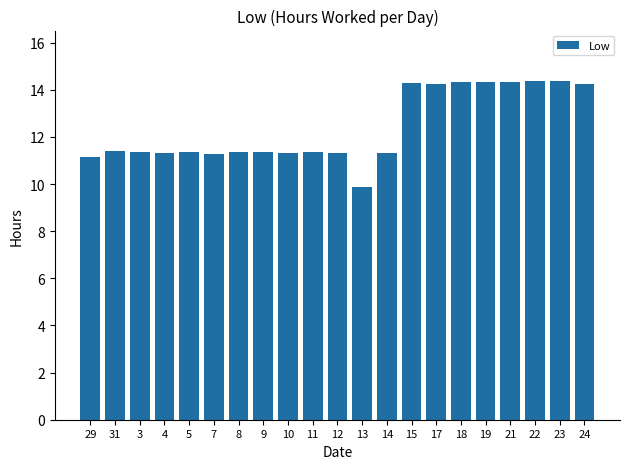

The value at 13 is 9.9. True or false?

True